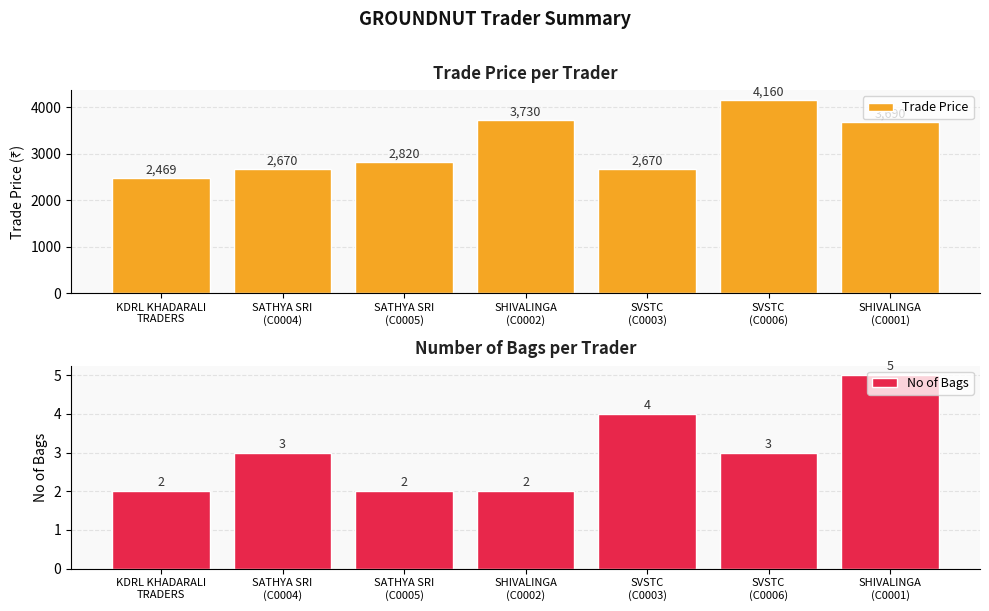

What position from the right is SATHYA SRI
(C0004)?

6